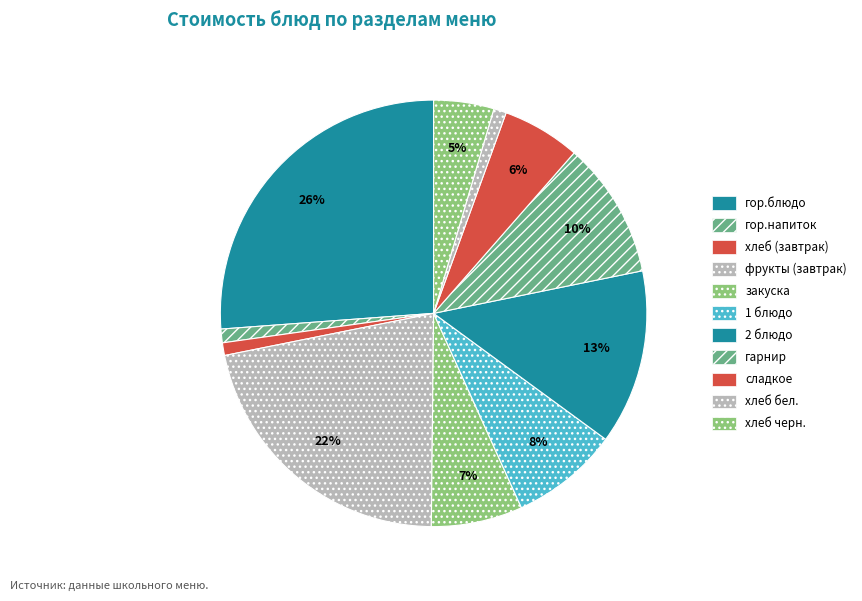

The 1 блюдо slice represents 18% of the pie. True or false?

False